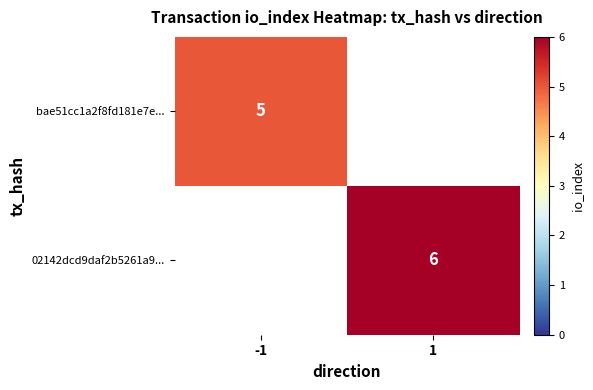

How many data points does each series have?

2